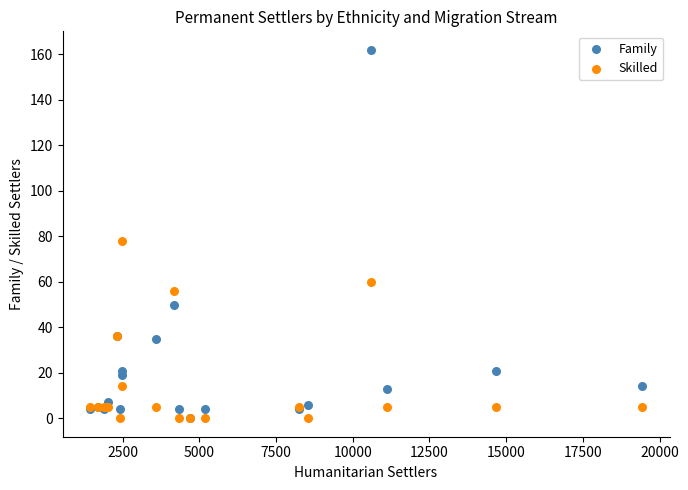

In the Family series, what Y value is closest to 81?

50